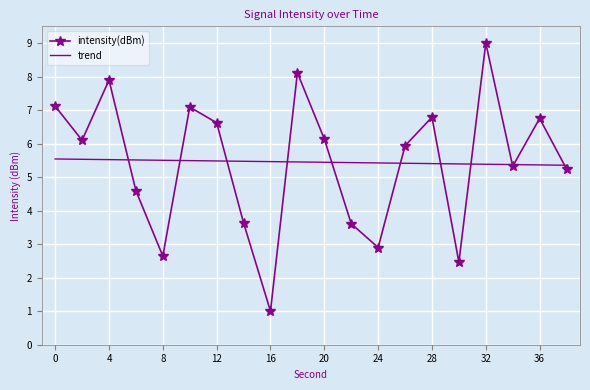

What is the maximum value shown in the chart?

9.0